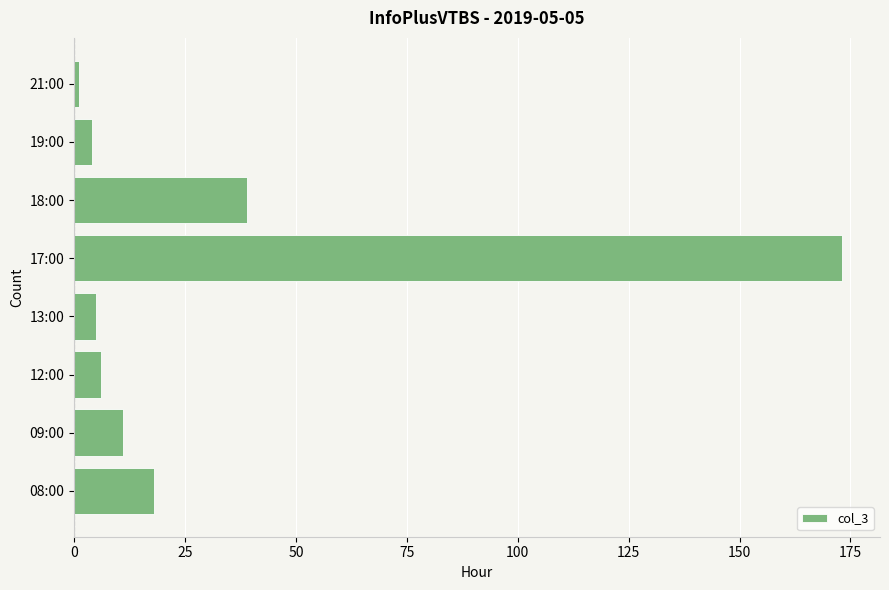

What is the difference between the maximum and minimum values?

172